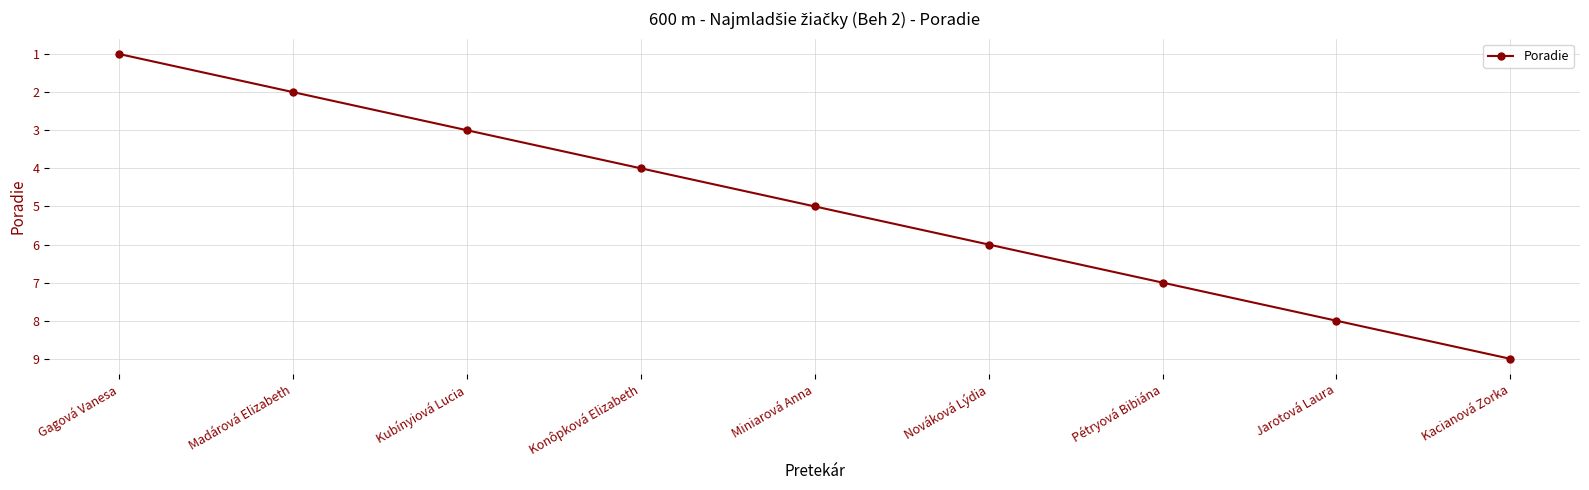

Reading right to left, list all the values displayed in this chart.

9	8	7	6	5	4	3	2	1